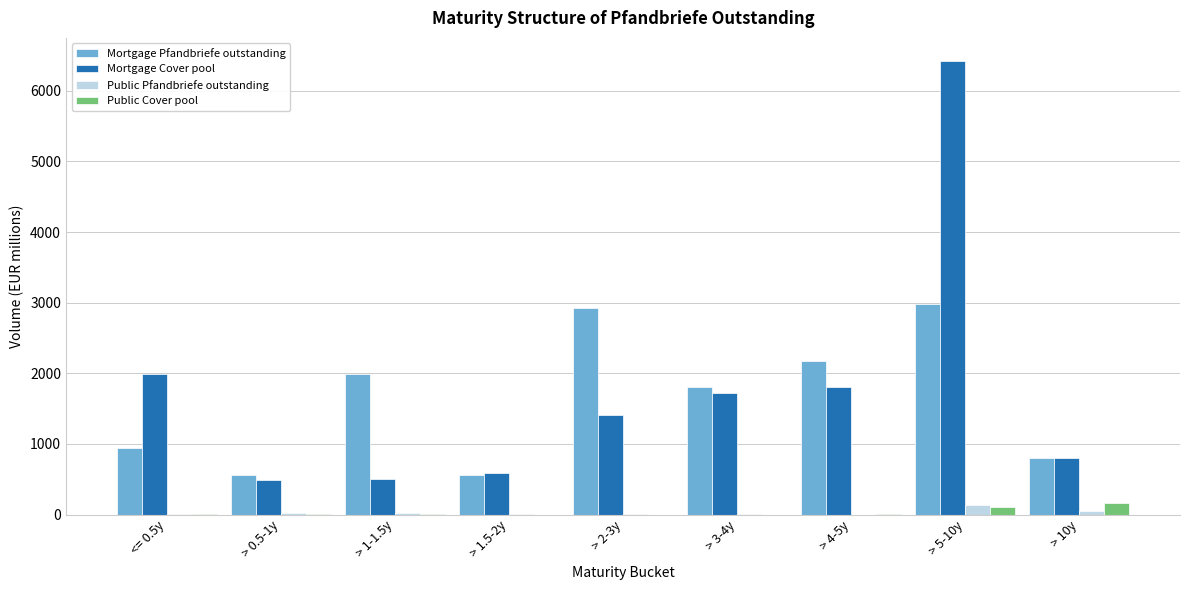

Which category has the highest value across all series?

> 5-10y